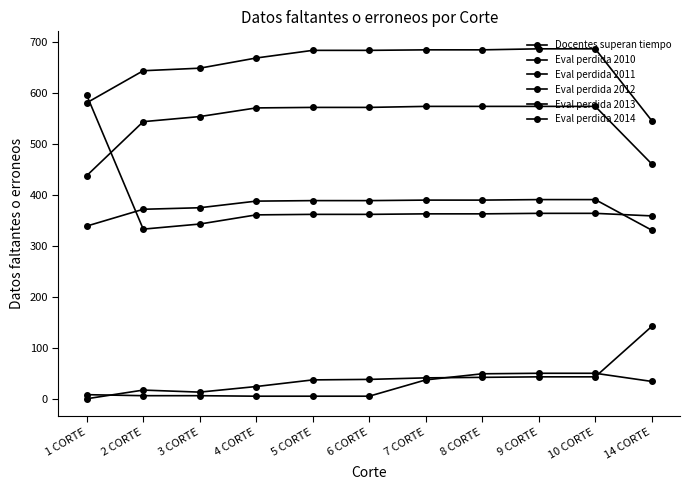

Between 9 CORTE and 5 CORTE, which is larger?

9 CORTE